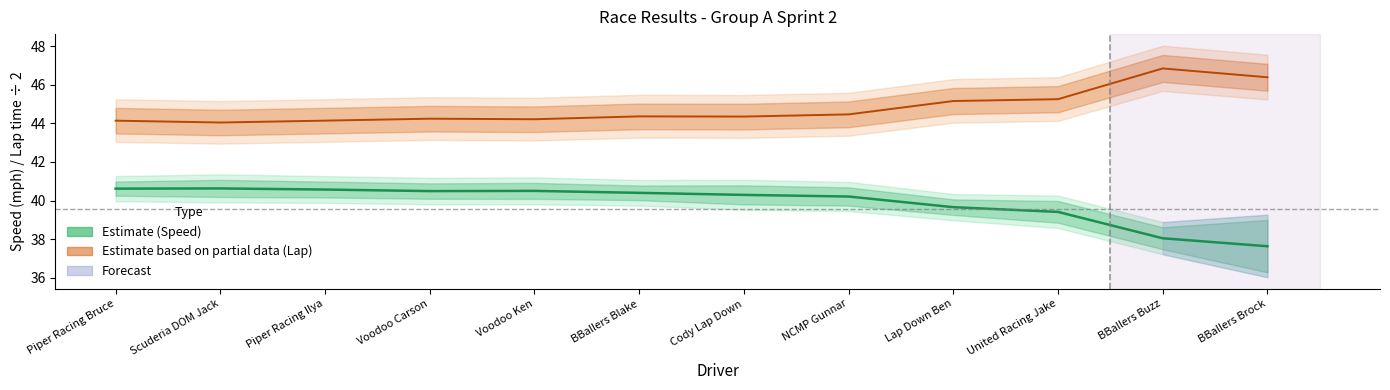

True or false: Avg Speed has a value of 40.5 at Voodoo Ken.

True